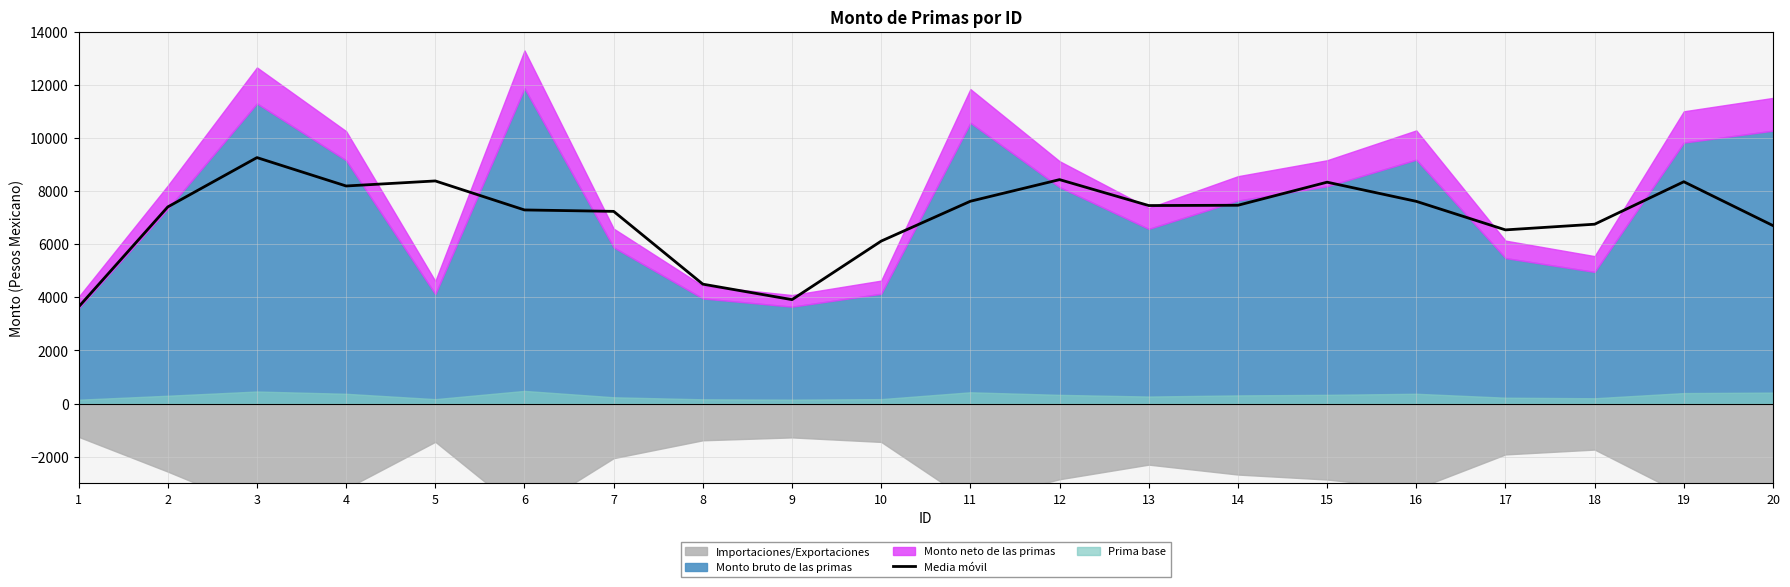

Which has a higher value, 3 or 10?

3